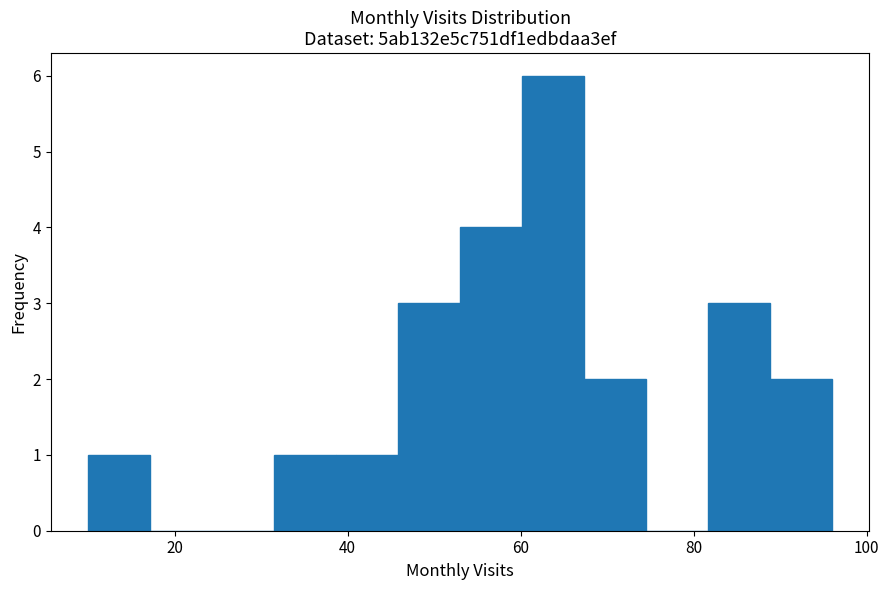

Read against the x-axis, roughly where is the centre of the tallest bar?

64